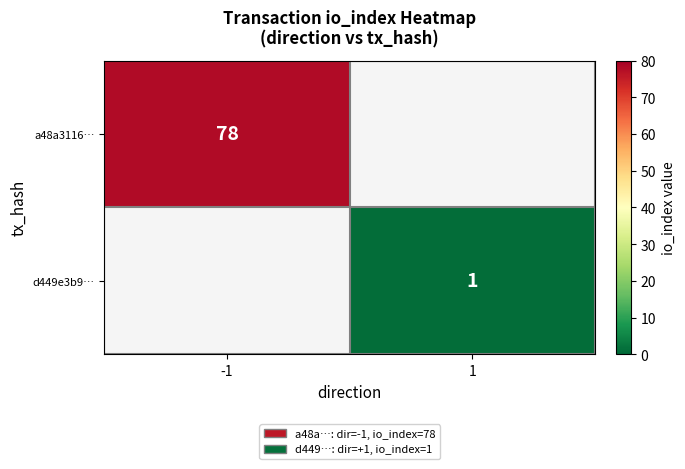

Is it true that a48a3116… equals 38 at -1?

False